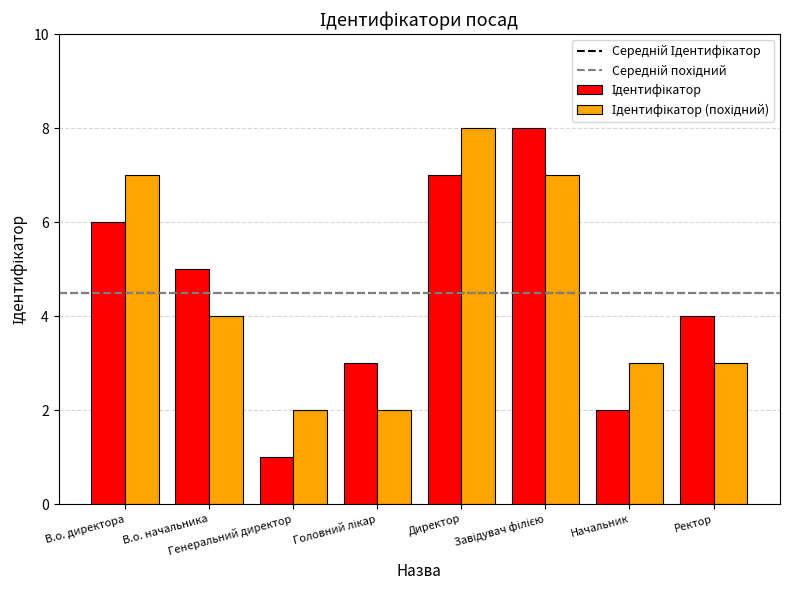

What is the maximum value shown in the chart?

8